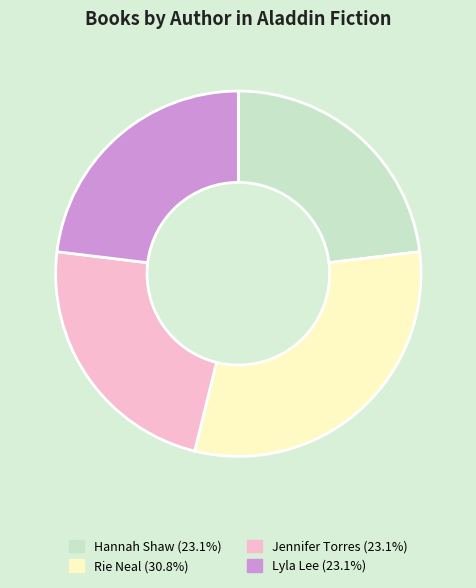

Is the sum of Jennifer Torres and Rie Neal greater than half?

Yes